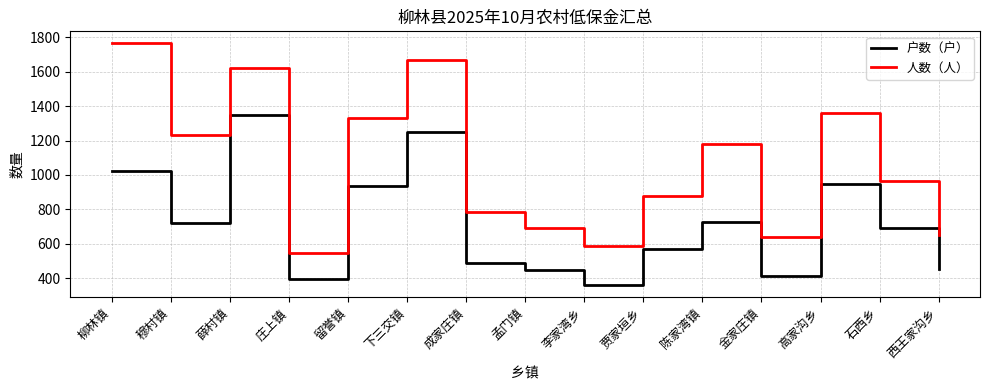

How many lines are shown in the chart?

2